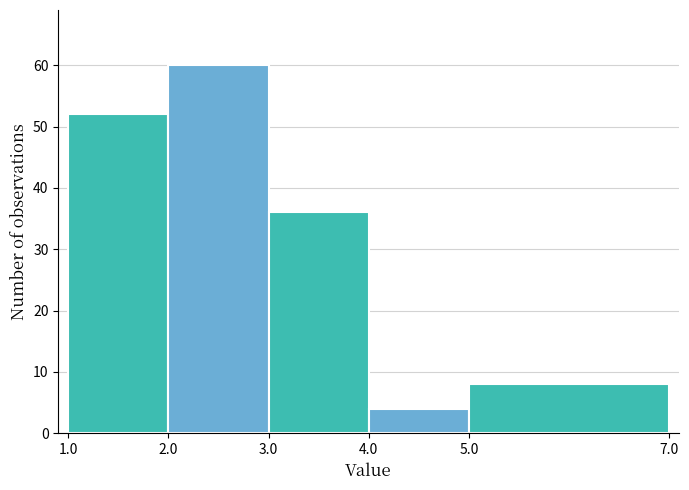

What is the height of the bar covering 1.0 to 2.0 on the x-axis? The values are not printed on the chart, so give them approximately, as read against the axis.

52